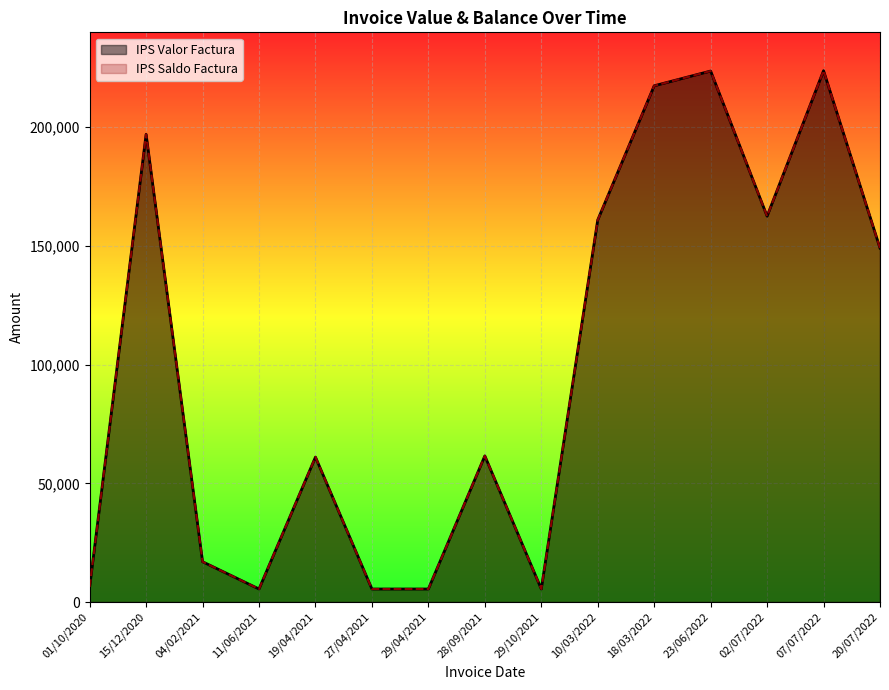

How many values in the IPS Saldo Factura series are below 61564?

7